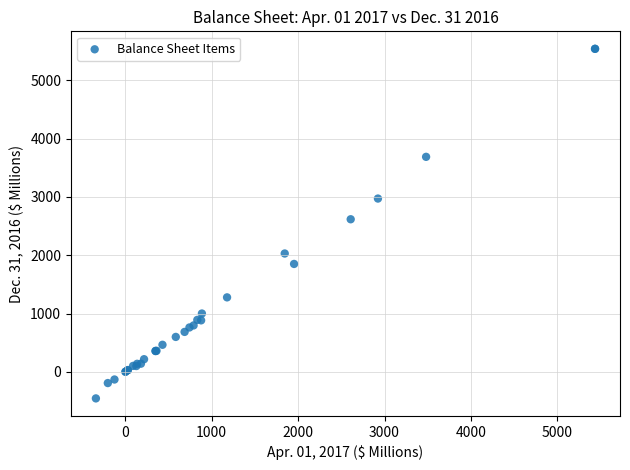

What Y value in the scatter plot is closest to 2543?

2618